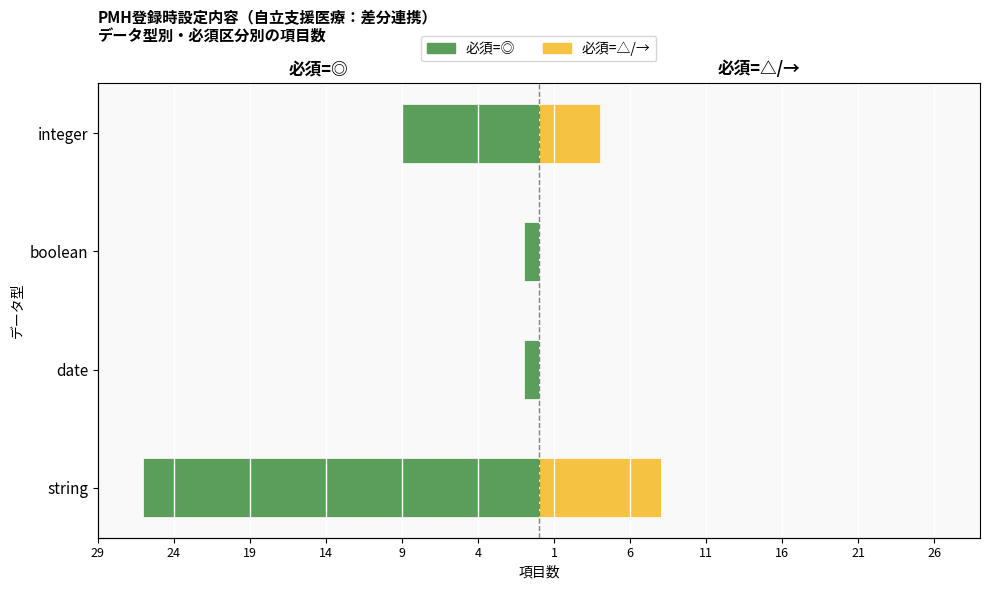

Read the 必須=△/→ value at integer.

4